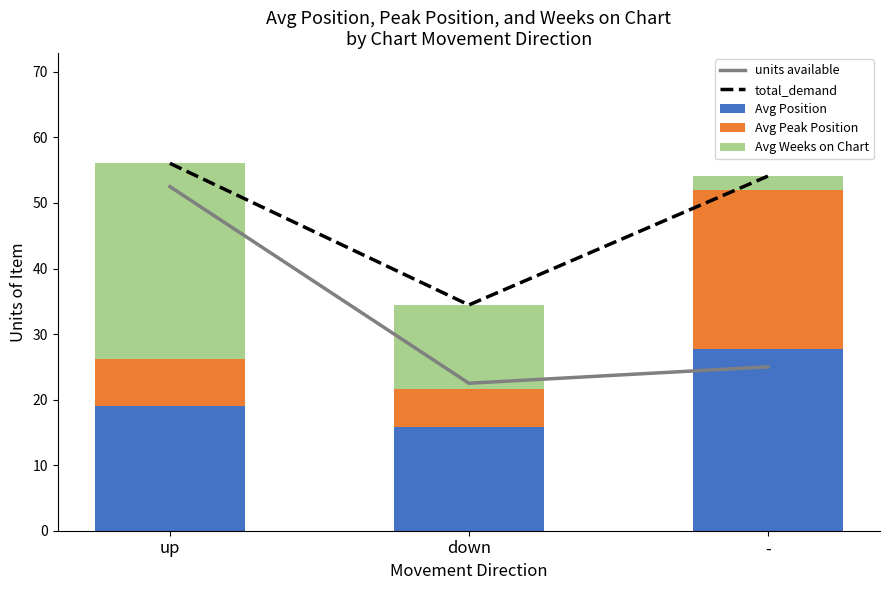

What is the label of the 3rd bar from the left?

-